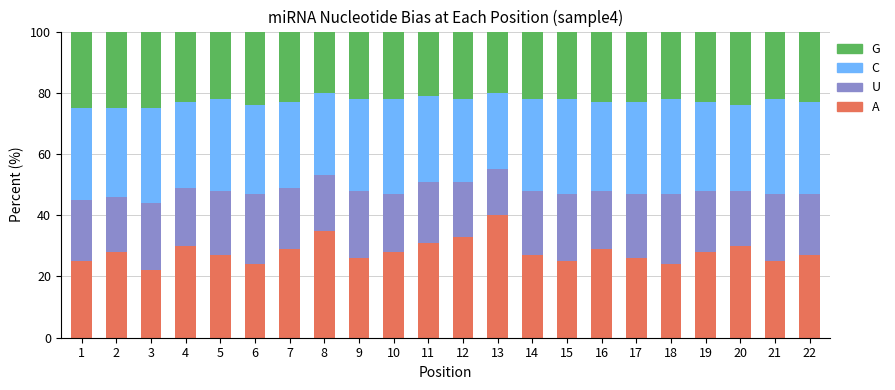

What are all the series names shown in the legend?

G, C, U, A